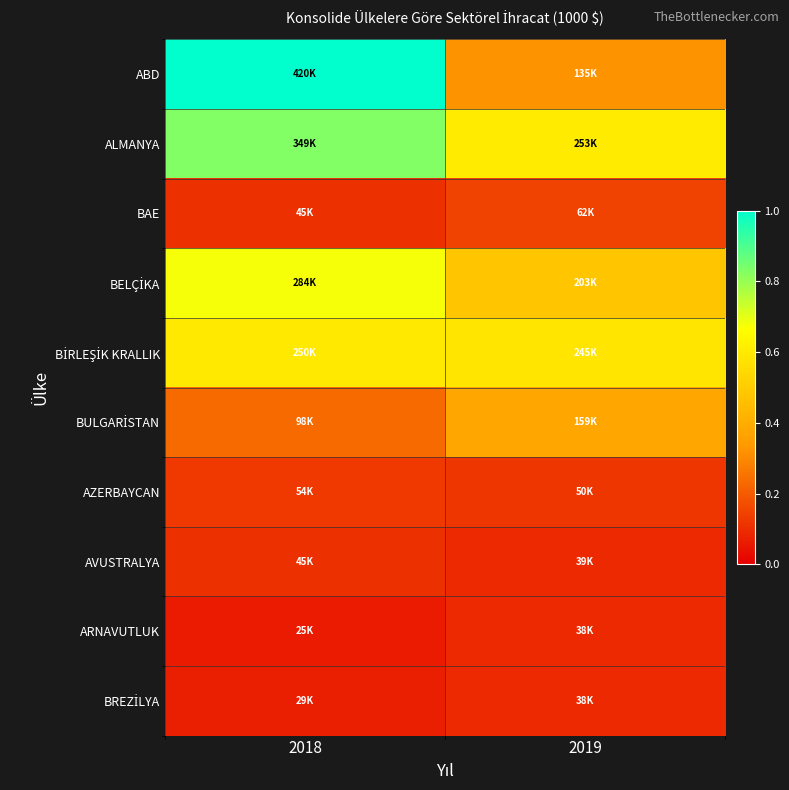

Rank the series by their maximum value, from lowest to highest.

ARNAVUTLUK, BREZİLYA, AVUSTRALYA, AZERBAYCAN, BAE, BULGARİSTAN, BİRLEŞİK KRALLIK, BELÇİKA, ALMANYA, ABD